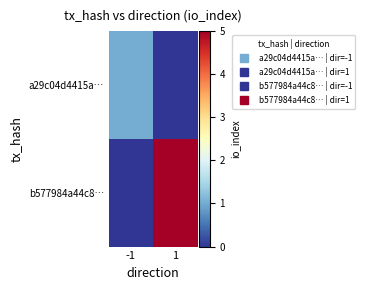

What is the total value across all series at -1?

1